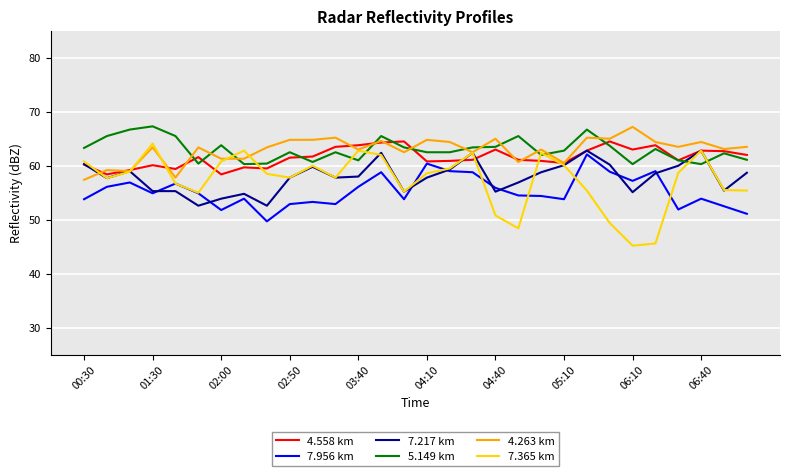

What is the lowest value of the 7.365 km series?

45.2